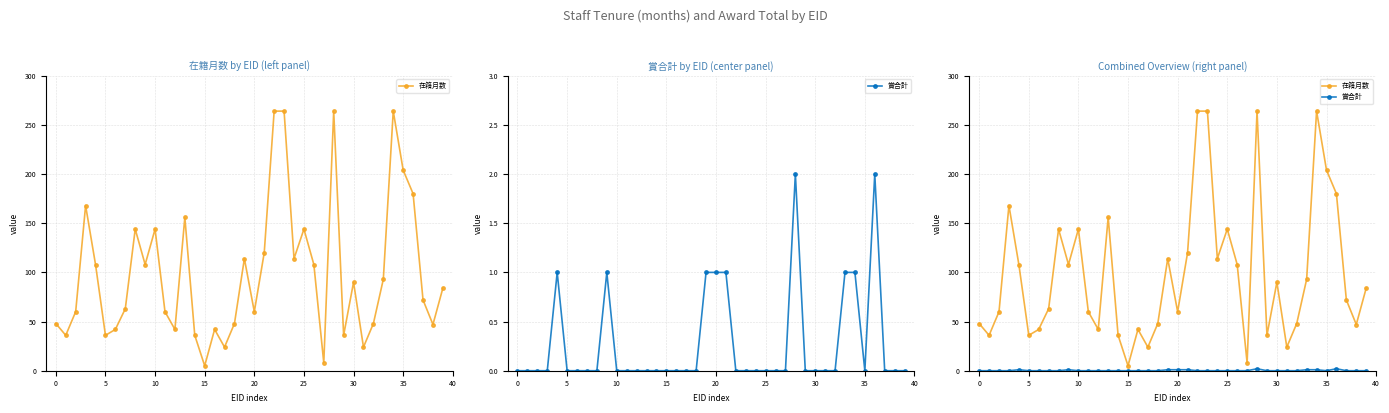

Count the 賞合計 values in the range 0 to 1.

38